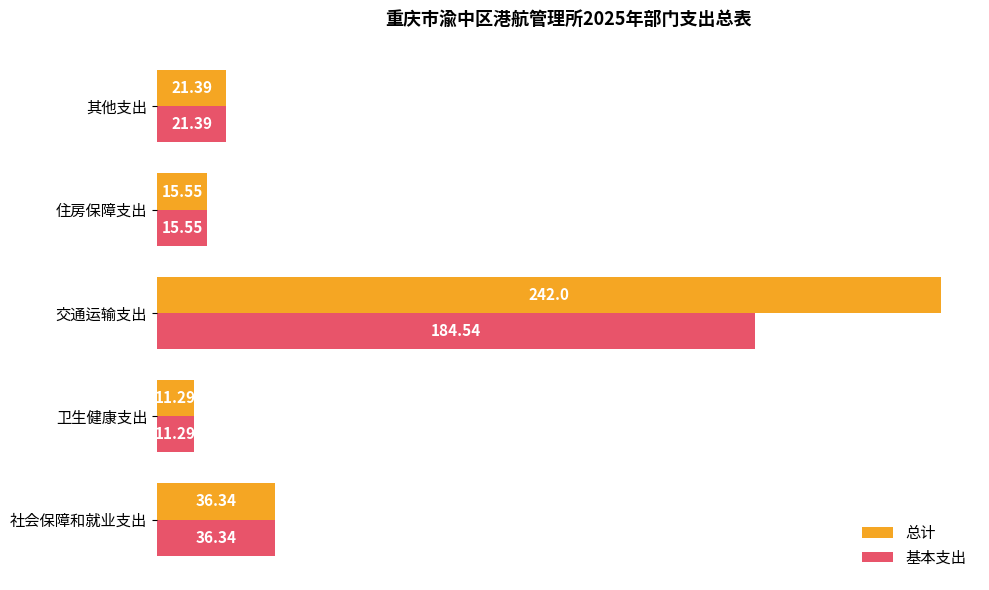

Which category has the highest value across all series?

交通运输支出